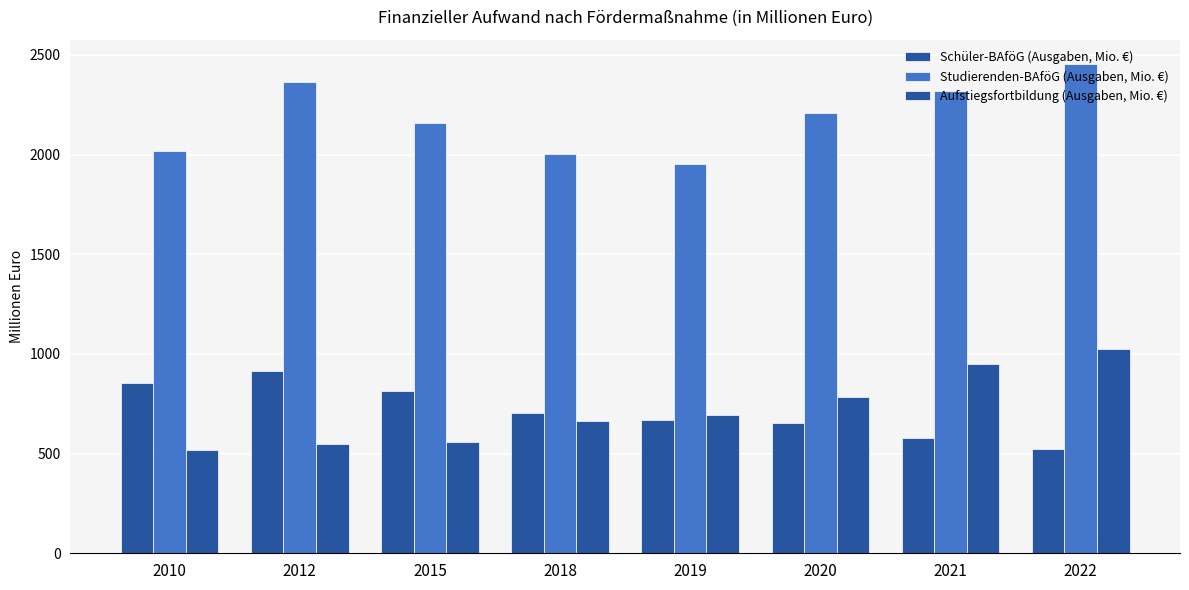

Which label corresponds to the largest value in the chart?

2022